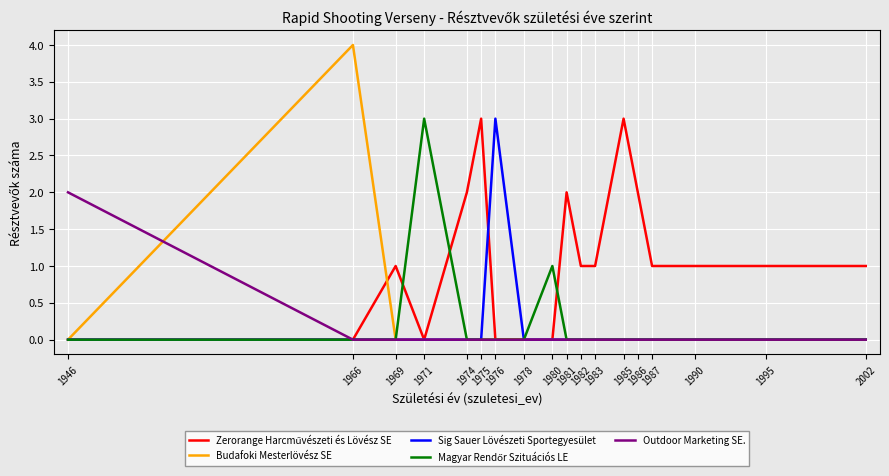

Which series has the largest range (max minus min)?

Budafoki Mesterlövész SE